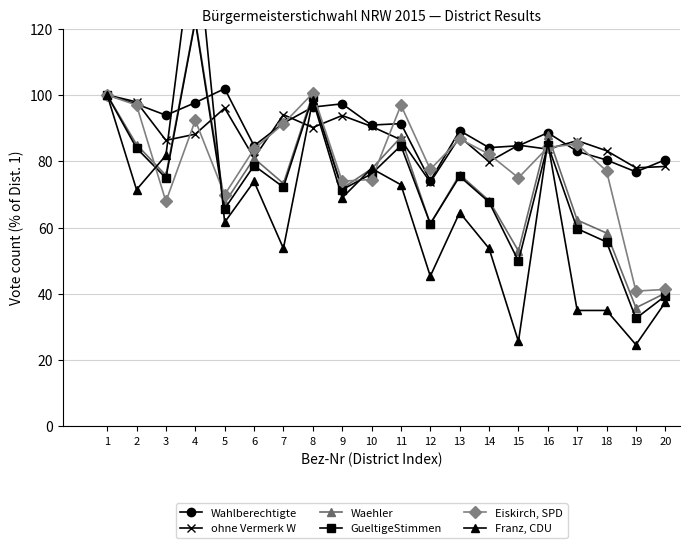

At which category is the sum across all series the highest?

4